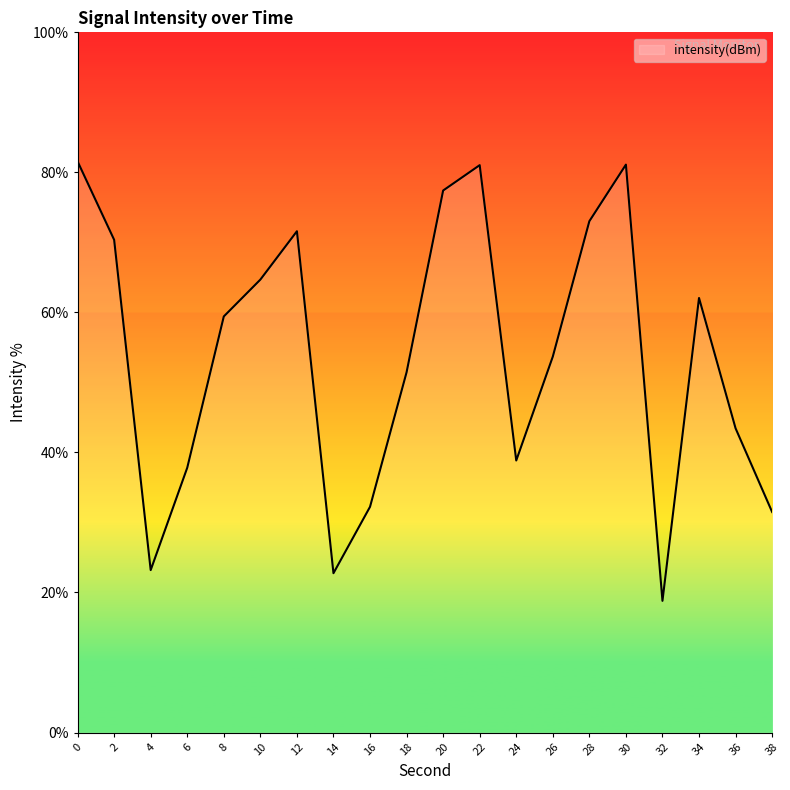

What is the difference between the maximum and minimum values?

62.8